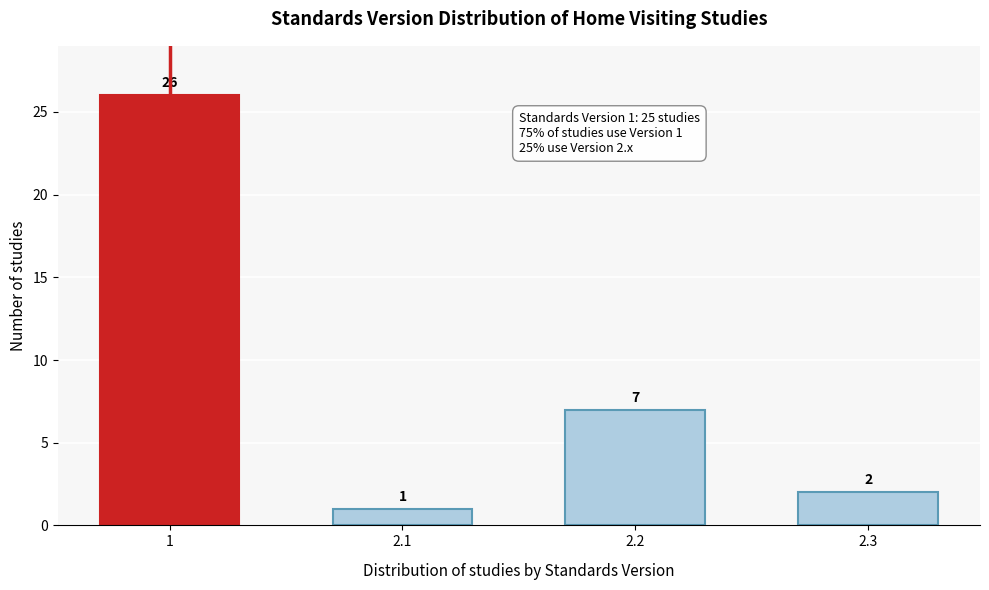

Reading right to left, what are all the values shown in this chart?

2	7	1	26